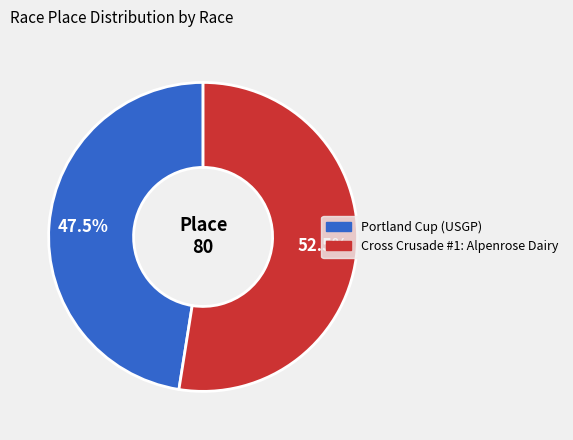

What portion of the pie excludes Portland Cup (USGP)?

52.5%